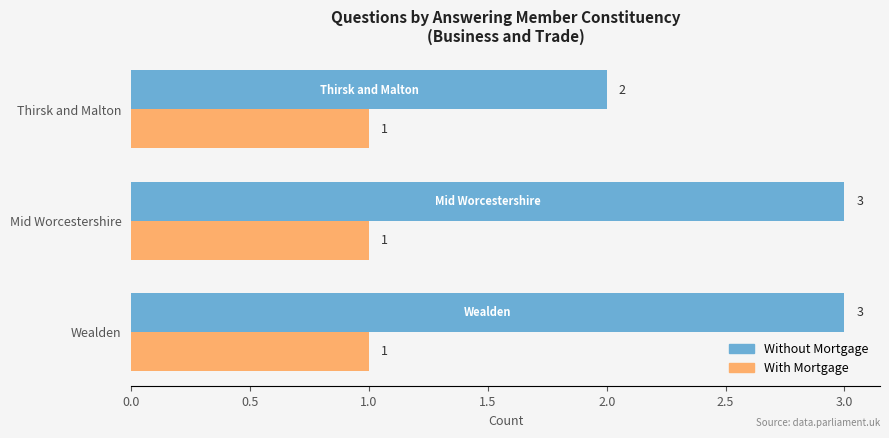

Which series has the largest range (max minus min)?

Without Mortgage